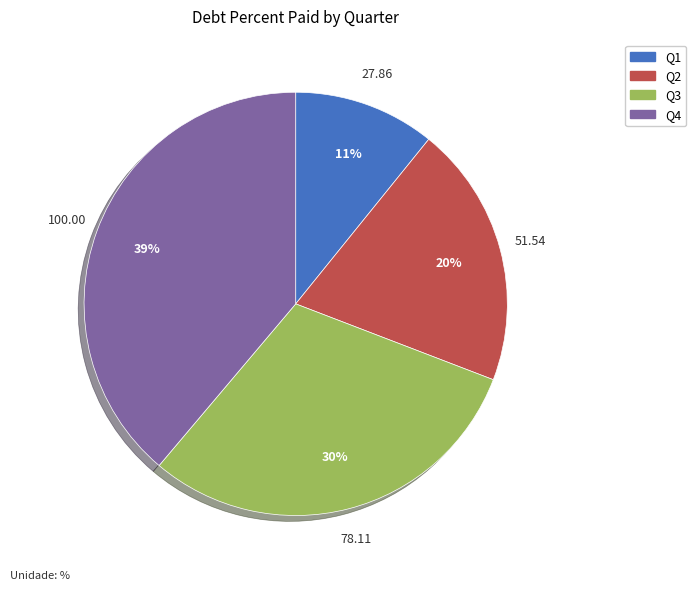

What is the largest slice in the pie chart?

Q4